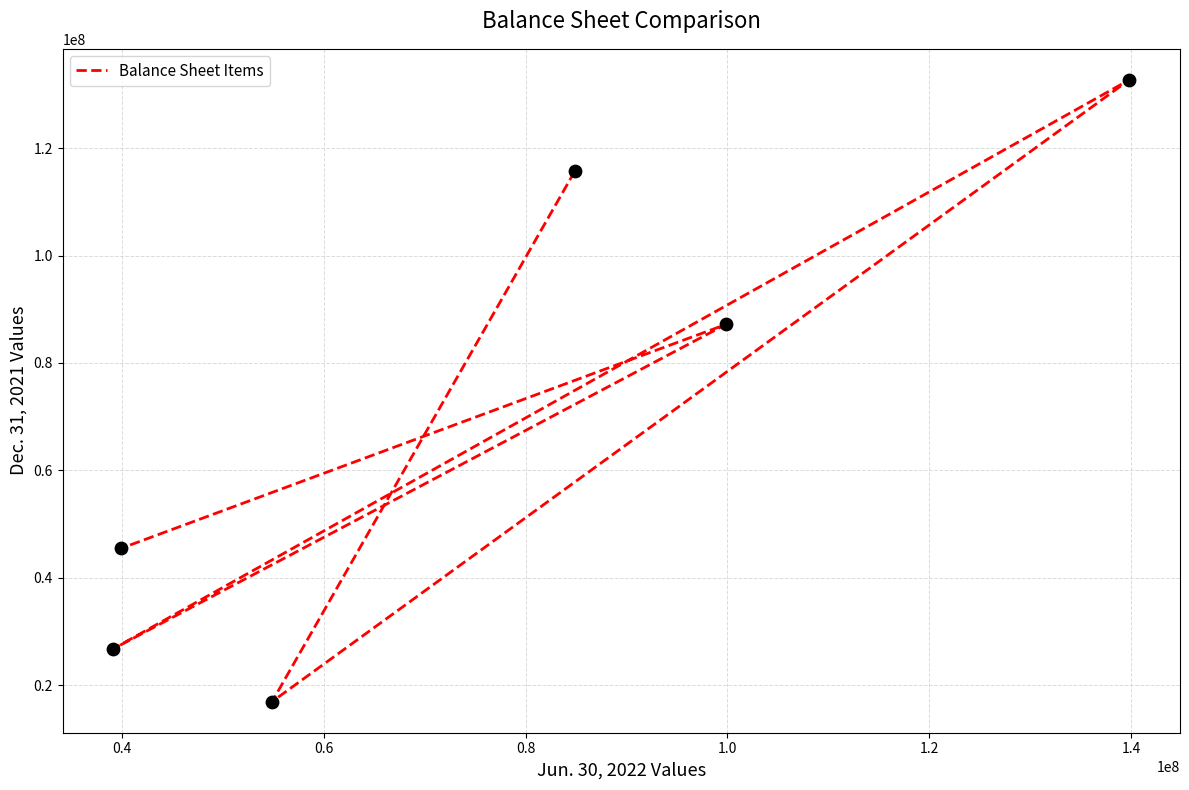

What is the change in value from 1.0 to 1.2?

-41661982